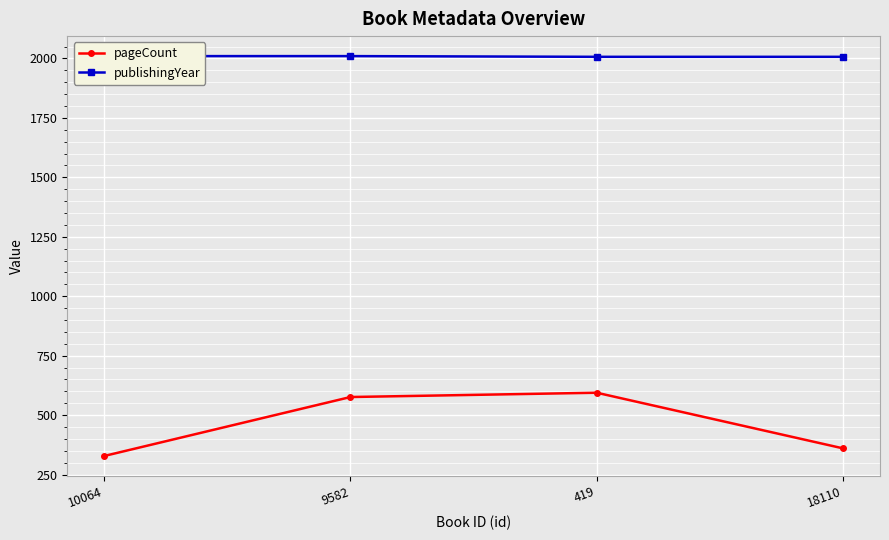

What position from the left is 18110?

4